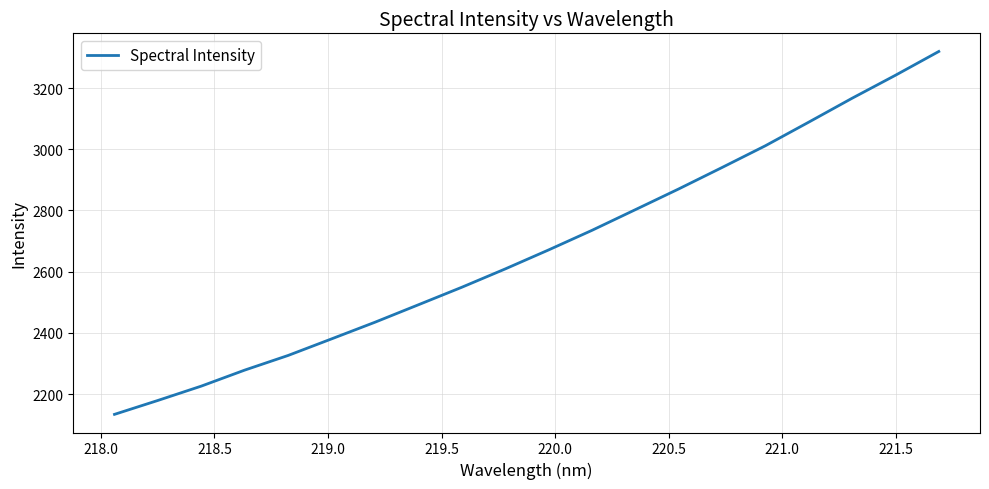

What is the difference between the maximum and minimum values?

1185.9